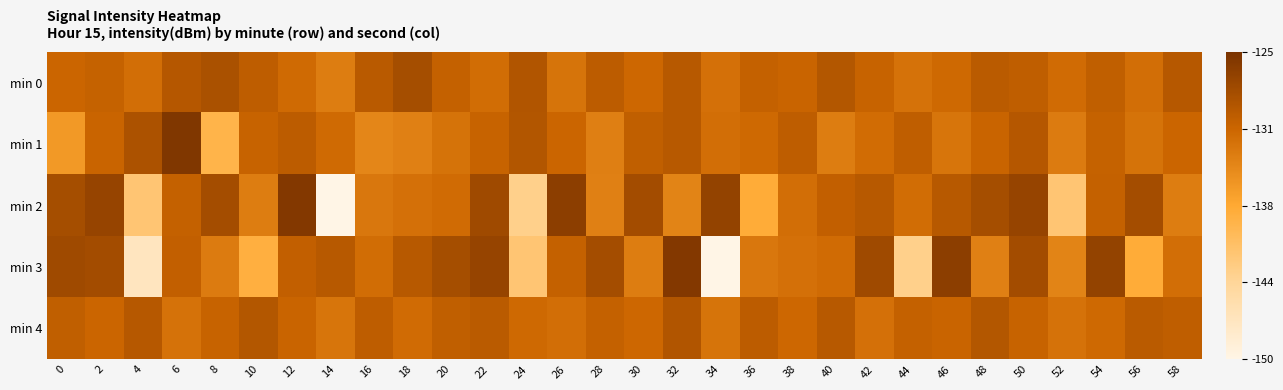

Reading left to right, list all the values displayed in this chart.

min 0: 0=-131.2	2=-130.8	4=-132.1	6=-129.6	8=-128.7	10=-130.2	12=-131.7	14=-133.4	16=-129.9	18=-128.4	20=-130.8	22=-131.9	24=-129.2	26=-132.6	28=-130.1	30=-131.4	32=-129.8	34=-132.2	36=-130.7	38=-131.1	40=-129.4	42=-130.9	44=-132.3	46=-131.6	48=-129.9	50=-130.3	52=-131.8	54=-130.4	56=-132.1	58=-129.7
min 1: 0=-135.9	2=-131.1	4=-128.9	6=-125.6	8=-138.9	10=-130.9	12=-130.1	14=-131.7	16=-134.2	18=-133.7	20=-132.4	22=-130.9	24=-129.3	26=-131.2	28=-133.7	30=-130.4	32=-129.8	34=-132.1	36=-131.6	38=-130.2	40=-133.4	42=-131.9	44=-130.3	46=-132.7	48=-131.1	50=-129.6	52=-133.2	54=-130.8	56=-132.4	58=-131.2
min 2: 0=-128.4	2=-127.2	4=-141.4	6=-130.8	8=-128.3	10=-133.4	12=-125.7	14=-149.9	16=-132.9	18=-132.3	20=-131.7	22=-127.9	24=-142.9	26=-126.4	28=-133.8	30=-128.2	32=-134.0	34=-127.0	36=-137.8	38=-132.1	40=-130.6	42=-129.7	44=-132.0	46=-129.7	48=-128.4	50=-127.2	52=-141.4	54=-130.8	56=-128.3	58=-133.4
min 3: 0=-127.9	2=-128.2	4=-146.8	6=-130.5	8=-133.2	10=-138.3	12=-130.6	14=-129.7	16=-132.0	18=-129.7	20=-128.4	22=-127.2	24=-141.4	26=-130.8	28=-128.3	30=-133.4	32=-125.7	34=-149.9	36=-132.9	38=-132.3	40=-131.7	42=-127.9	44=-142.9	46=-126.4	48=-133.8	50=-128.2	52=-134.0	54=-127.0	56=-137.8	58=-132.1
min 4: 0=-130.4	2=-131.2	4=-129.7	6=-132.3	8=-130.9	10=-129.4	12=-131.1	14=-132.7	16=-130.2	18=-131.8	20=-130.4	22=-129.9	24=-131.6	26=-132.1	28=-130.8	30=-131.4	32=-129.2	34=-132.6	36=-130.1	38=-131.4	40=-129.8	42=-132.2	44=-130.7	46=-131.1	48=-129.4	50=-130.9	52=-132.3	54=-131.6	56=-129.9	58=-130.3